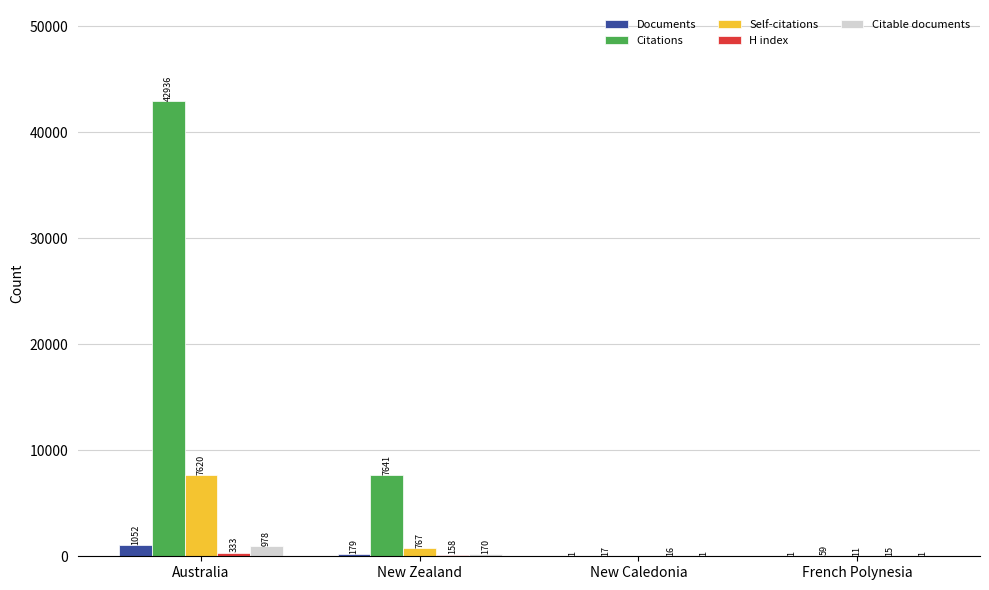

At which label does Self-citations first exceed 767?

Australia